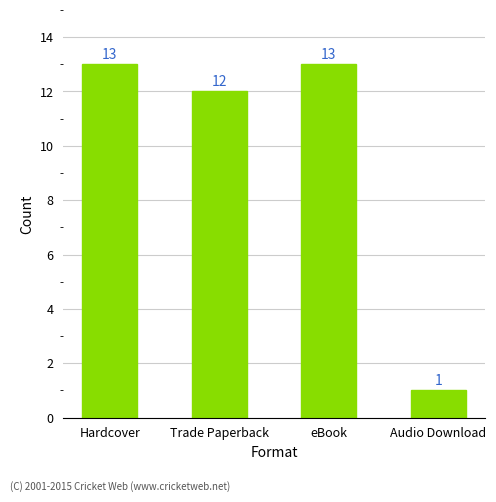

Which has a higher value, Audio Download or eBook?

eBook